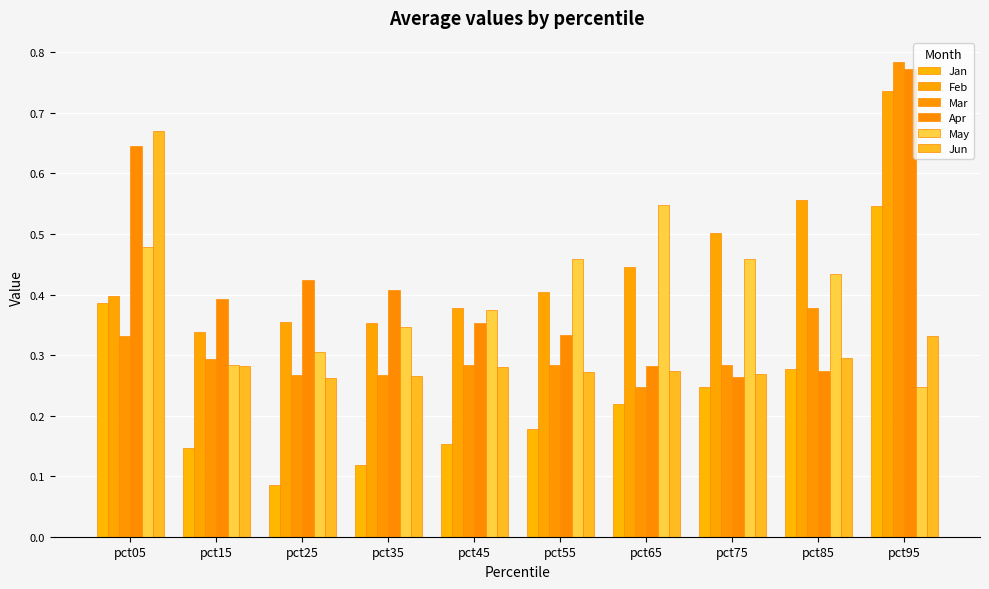

Reading right to left, transcribe all the data shown in this chart.

Jan: pct95=0.5	pct85=0.3	pct75=0.2	pct65=0.2	pct55=0.2	pct45=0.2	pct35=0.1	pct25=0.1	pct15=0.1	pct05=0.4
Feb: pct95=0.7	pct85=0.6	pct75=0.5	pct65=0.4	pct55=0.4	pct45=0.4	pct35=0.4	pct25=0.4	pct15=0.3	pct05=0.4
Mar: pct95=0.8	pct85=0.4	pct75=0.3	pct65=0.2	pct55=0.3	pct45=0.3	pct35=0.3	pct25=0.3	pct15=0.3	pct05=0.3
Apr: pct95=0.8	pct85=0.3	pct75=0.3	pct65=0.3	pct55=0.3	pct45=0.4	pct35=0.4	pct25=0.4	pct15=0.4	pct05=0.6
May: pct95=0.2	pct85=0.4	pct75=0.5	pct65=0.5	pct55=0.5	pct45=0.4	pct35=0.3	pct25=0.3	pct15=0.3	pct05=0.5
Jun: pct95=0.3	pct85=0.3	pct75=0.3	pct65=0.3	pct55=0.3	pct45=0.3	pct35=0.3	pct25=0.3	pct15=0.3	pct05=0.7